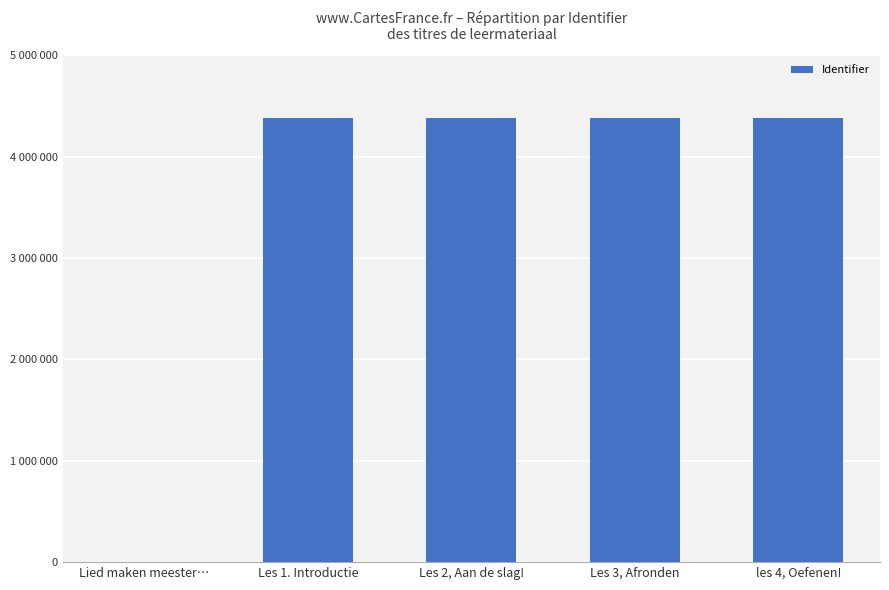

The value at Lied maken meester… is 2125995. True or false?

False